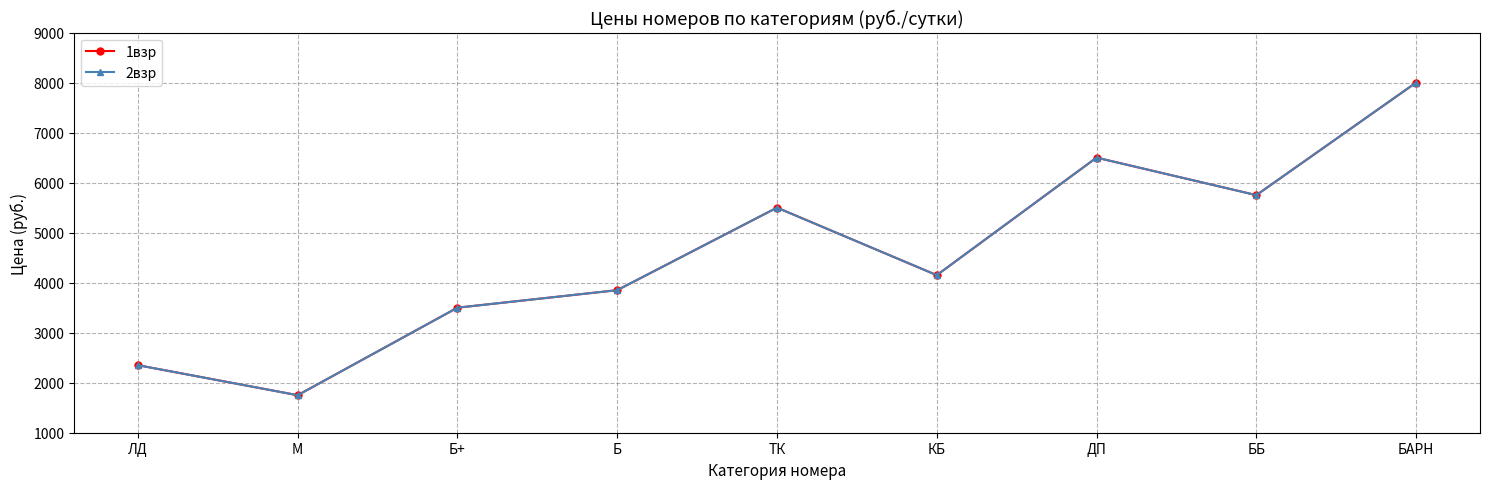

True or false: 1взр and 2взр intersect in this chart.

False